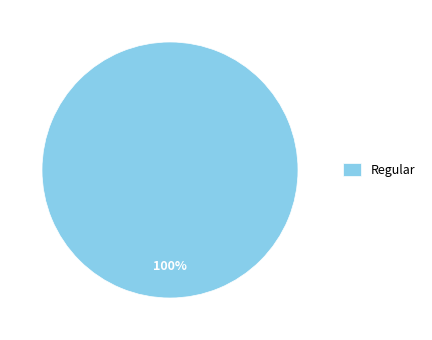

Is there any slice that represents more than half of the pie?

Yes